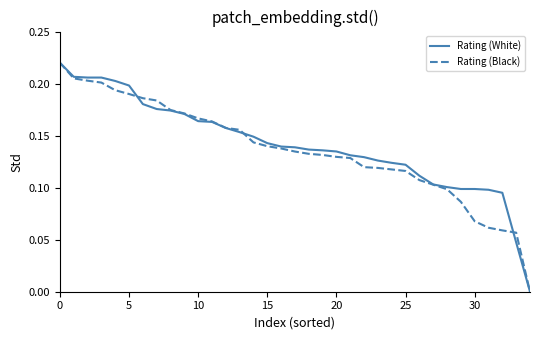

Does the chart have visible grid lines?

No